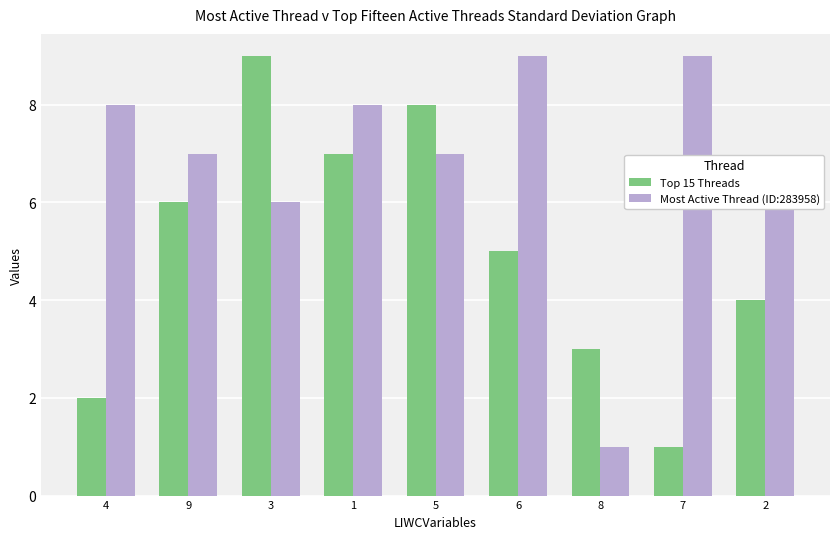

Reading left to right, extract all data points from this chart.

Top 15 Threads: 4=2	9=6	3=9	1=7	5=8	6=5	8=3	7=1	2=4
Most Active Thread (ID:283958): 4=8	9=7	3=6	1=8	5=7	6=9	8=1	7=9	2=6